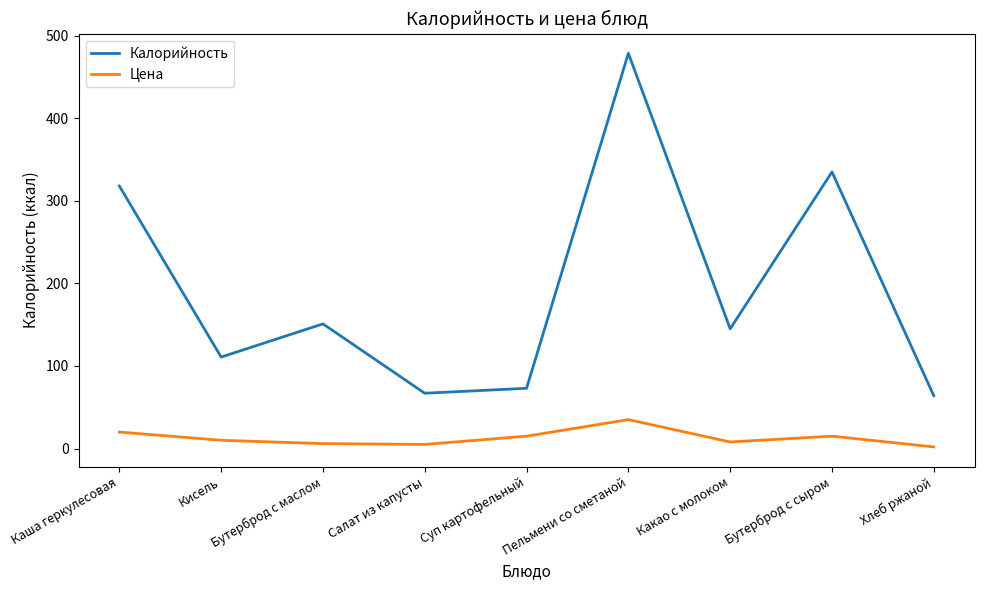

How many interior local peaks does the Калорийность series have?

3